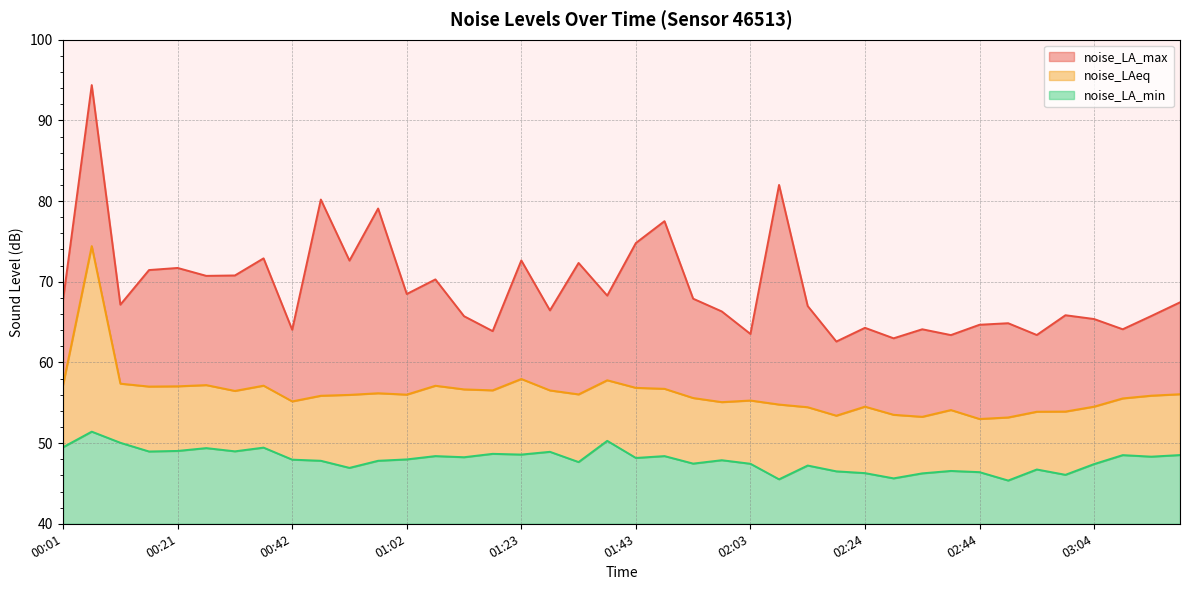

What is the difference between the noise_LA_max values at 02:49 and 00:26?

5.9